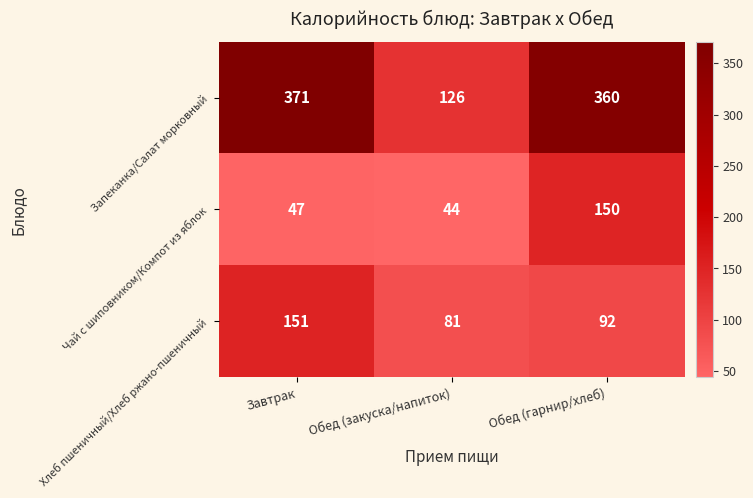

Reading left to right, what are all the values shown in this chart?

Запеканка/Салат морковный: Завтрак=371	Обед (закуска/напиток)=126	Обед (гарнир/хлеб)=360
Чай с шиповником/Компот из яблок: Завтрак=47	Обед (закуска/напиток)=44	Обед (гарнир/хлеб)=150
Хлеб пшеничный/Хлеб ржано-пшеничный: Завтрак=151	Обед (закуска/напиток)=81	Обед (гарнир/хлеб)=92